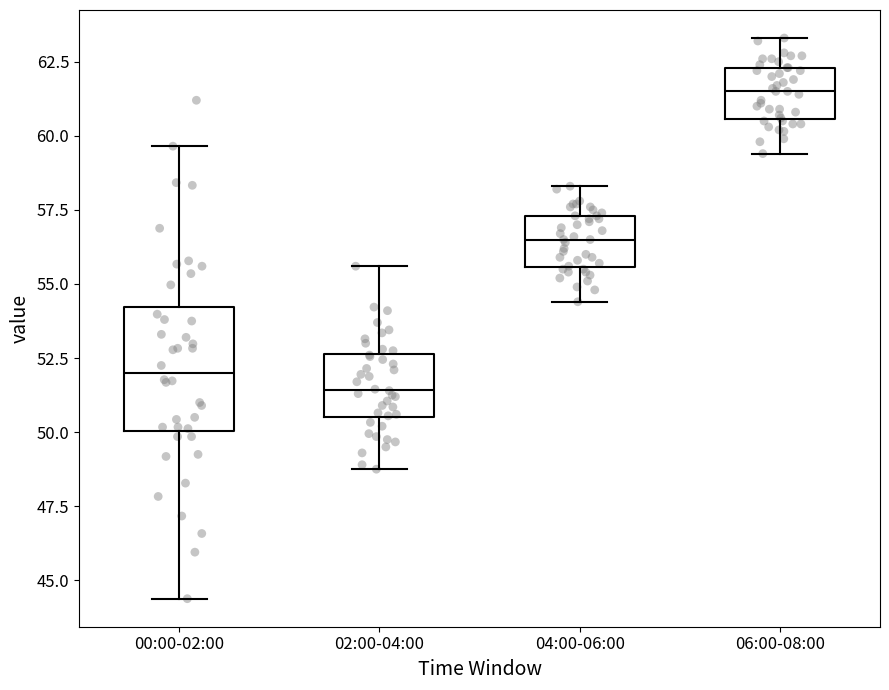

Which box's median line is the highest?

06:00-08:00